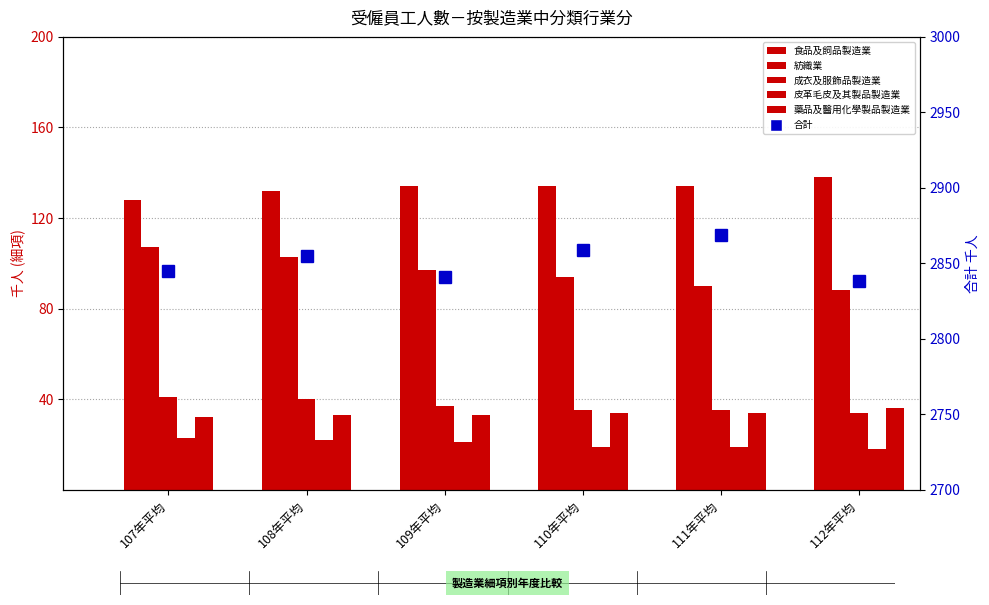

What position from the left is 110年平均?

4